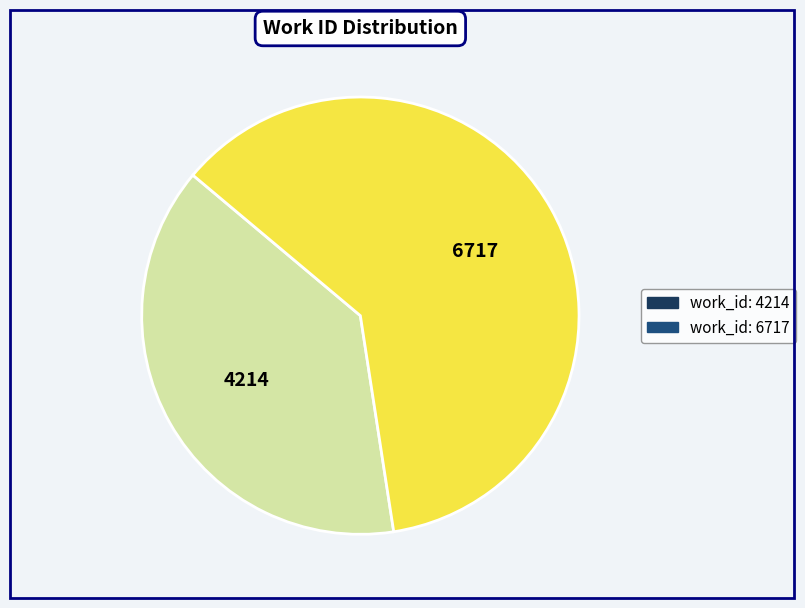

What is the largest slice in the pie chart?

work_id: 6717